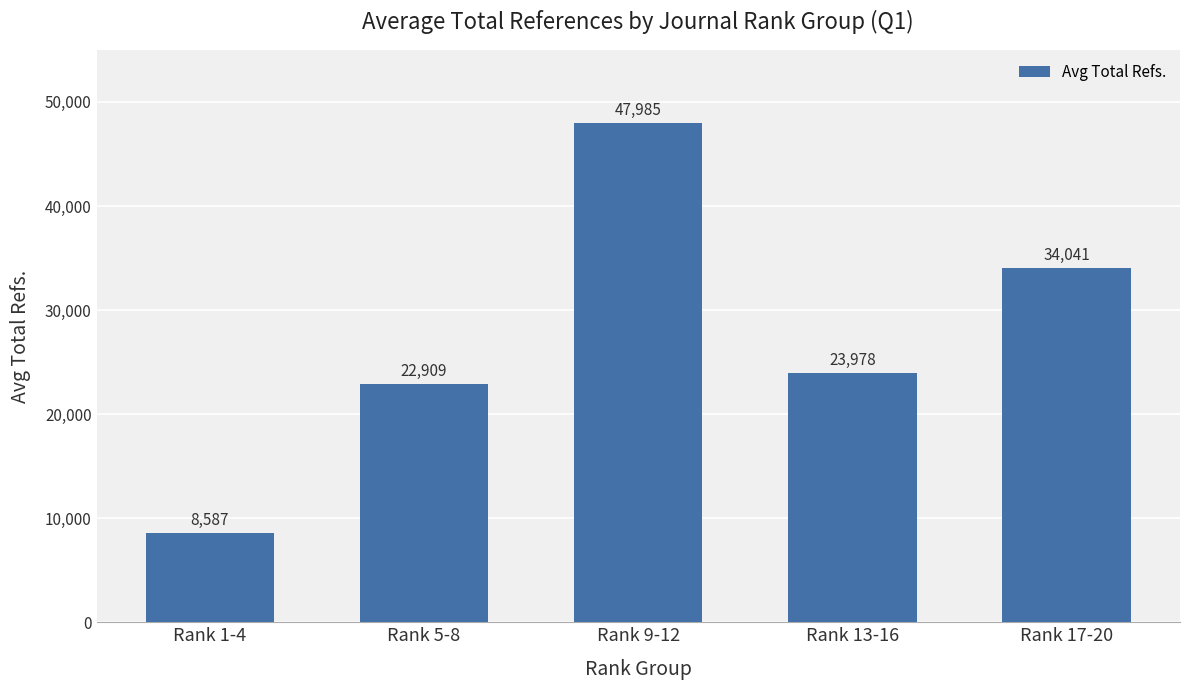

What is the average value?

27500.0